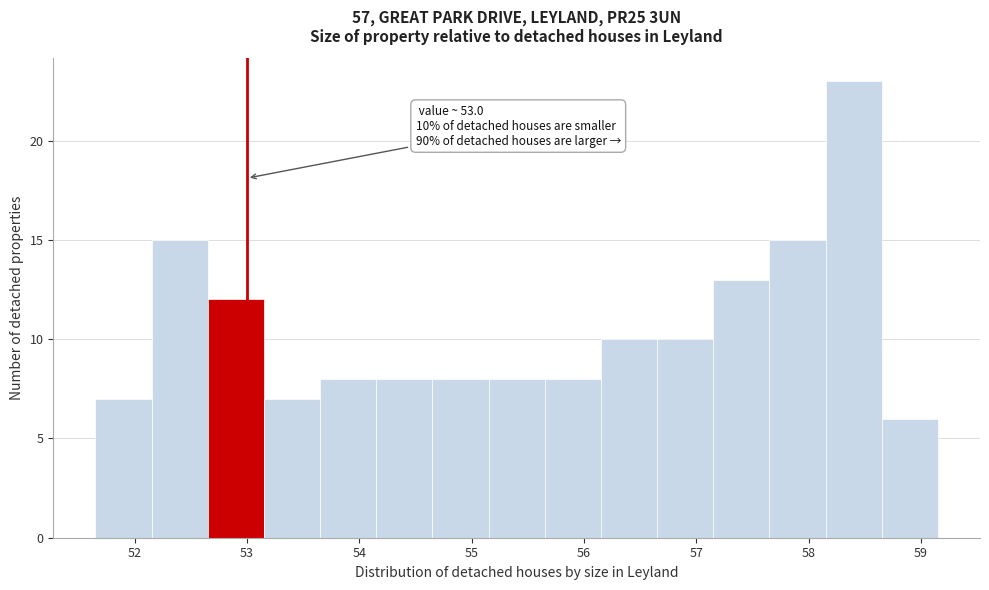

Over which range of the x-axis is the bar tallest?

58.15 to 58.65